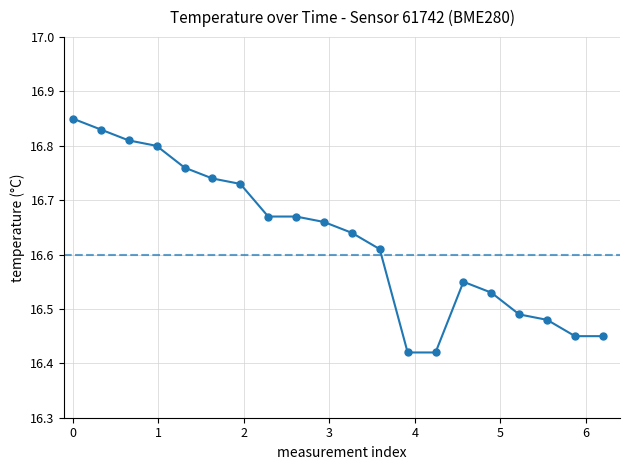

How many distinct data groups are displayed?

1